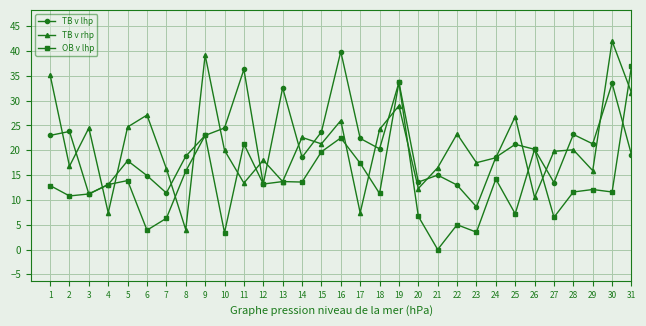

At which category does the chart reach its minimum across all series?

21